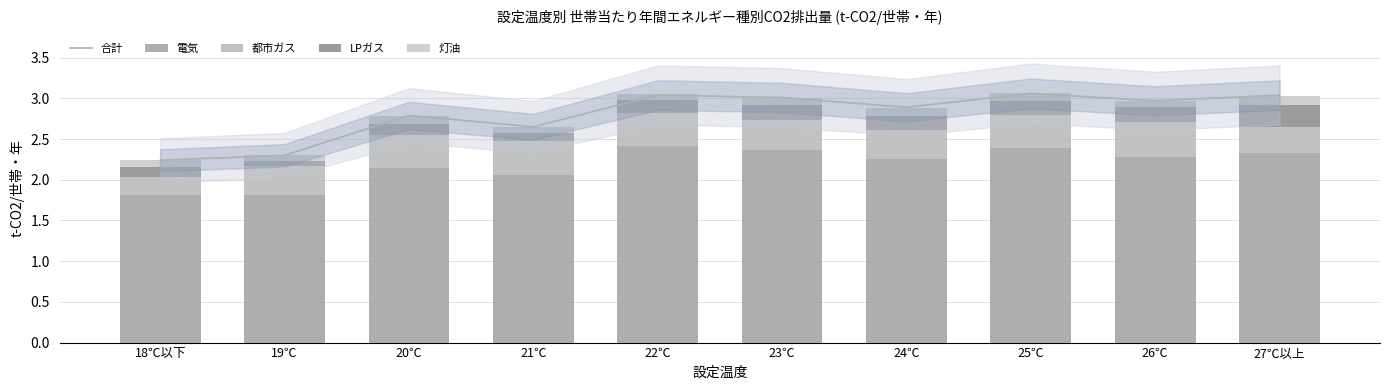

Reading left to right, list all the values displayed in this chart.

合計: 18℃以下=2.2	19℃=2.3	20℃=2.8	21℃=2.6	22℃=3.0	23℃=3.0	24℃=2.9	25℃=3.1	26℃=3.0	27℃以上=3.0
電気: 18℃以下=1.8	19℃=1.8	20℃=2.1	21℃=2.1	22℃=2.4	23℃=2.4	24℃=2.2	25℃=2.4	26℃=2.3	27℃以上=2.3
都市ガス: 18℃以下=0.2	19℃=0.4	20℃=0.4	21℃=0.4	22℃=0.4	23℃=0.4	24℃=0.4	25℃=0.4	26℃=0.4	27℃以上=0.3
LPガス: 18℃以下=0.1	19℃=0.1	20℃=0.1	21℃=0.1	22℃=0.2	23℃=0.2	24℃=0.2	25℃=0.2	26℃=0.2	27℃以上=0.3
灯油: 18℃以下=0.1	19℃=0.1	20℃=0.1	21℃=0.1	22℃=0.1	23℃=0.1	24℃=0.1	25℃=0.1	26℃=0.1	27℃以上=0.1